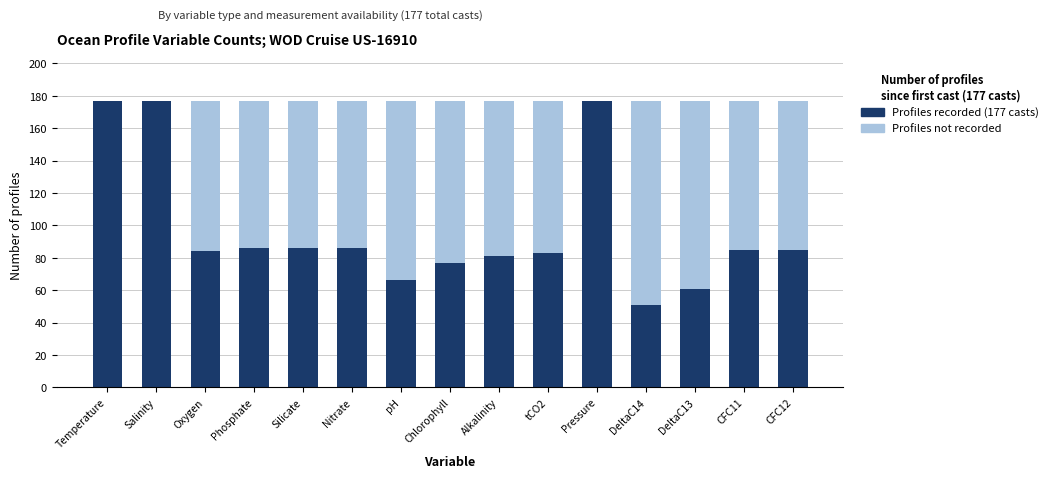

The value of Profiles recorded (177 casts) at Silicate is 154. True or false?

False